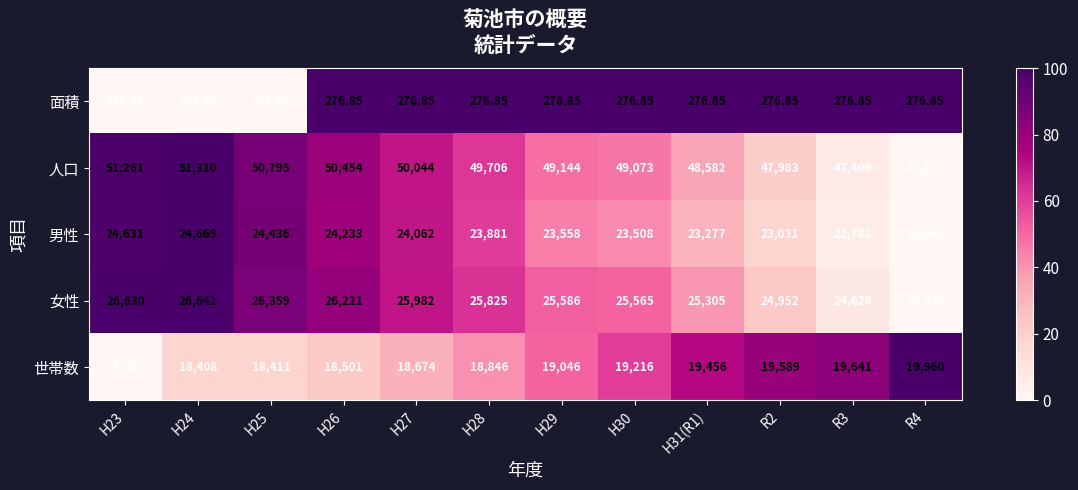

Which series has the widest spread of values?

人口